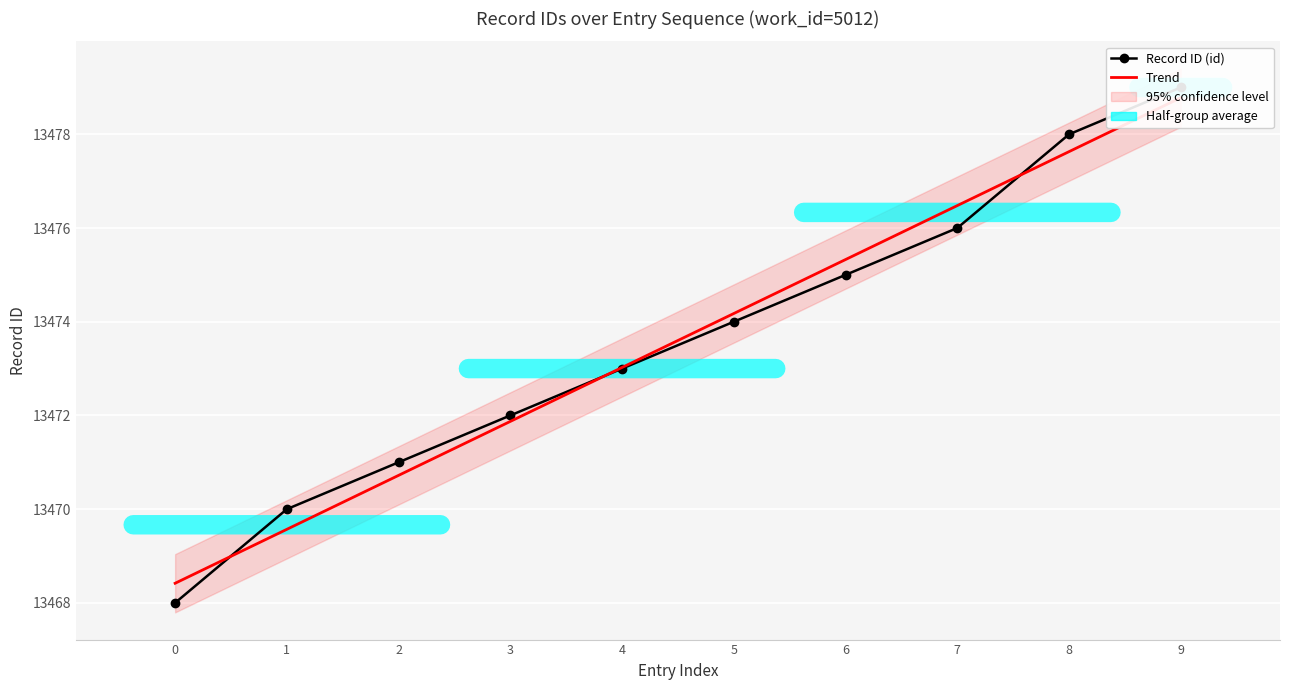

What is the smallest value displayed?

13468.0